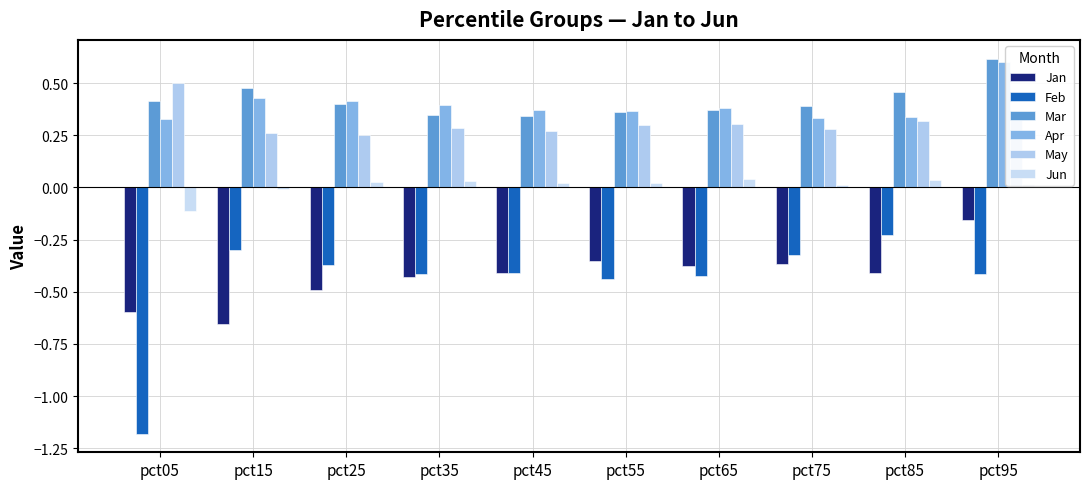

Which category has the highest value across all series?

pct95